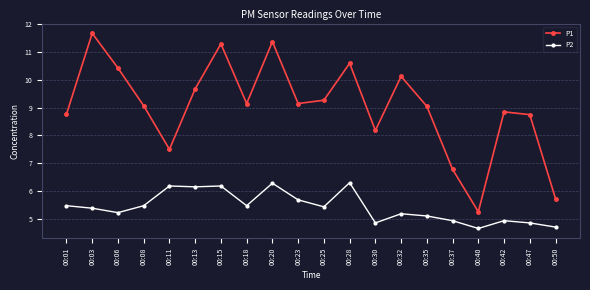

What value does the P2 series have at 00:03?

5.4